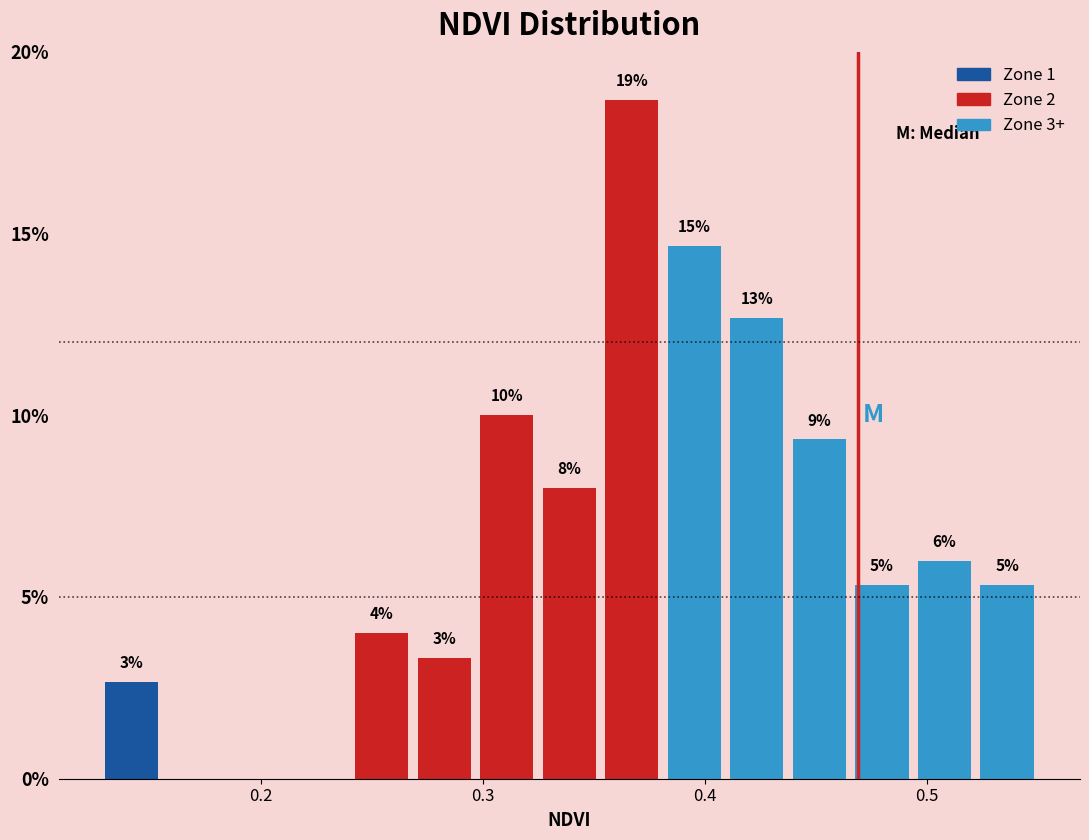

Read against the x-axis, roughly where is the centre of the tallest bar?

0.37